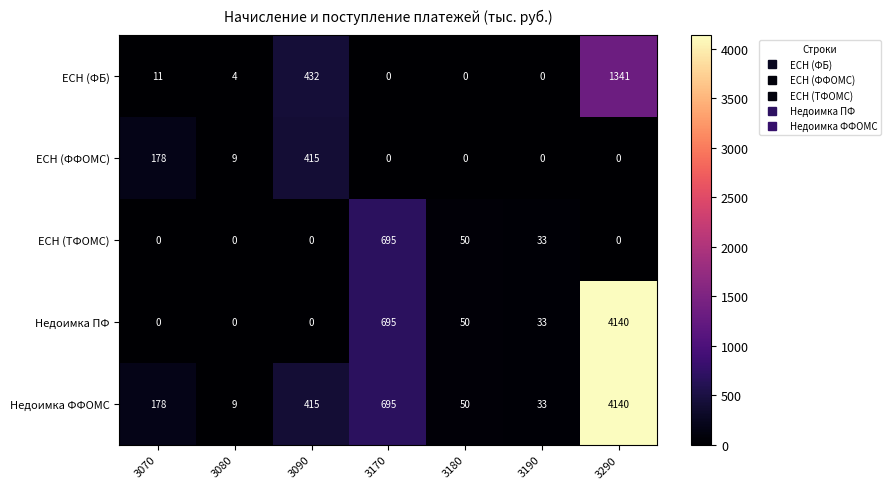

How many values in ЕСН (ФБ) are above zero?

4